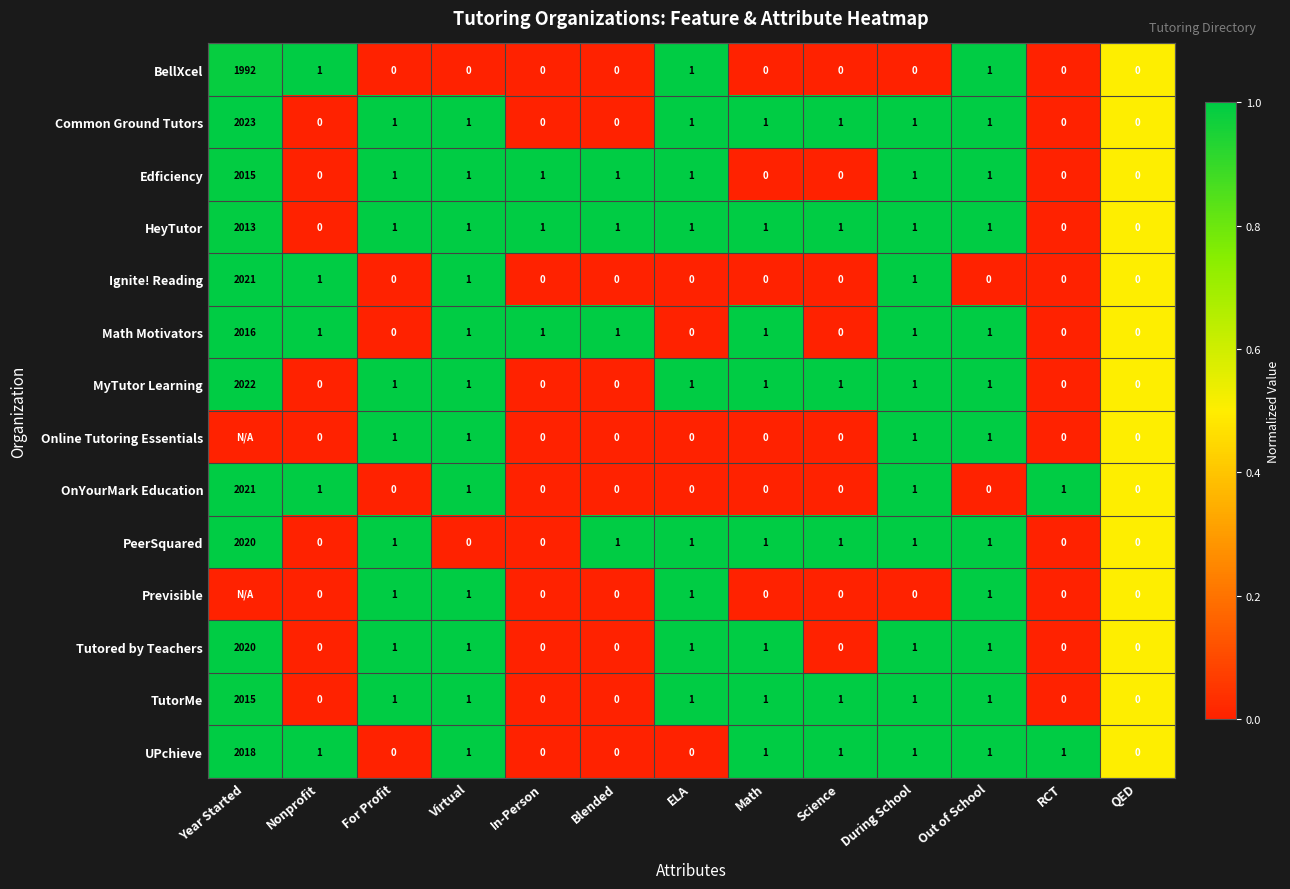

Is the value of Math Motivators at Virtual greater than the value of BellXcel at Math?

Yes